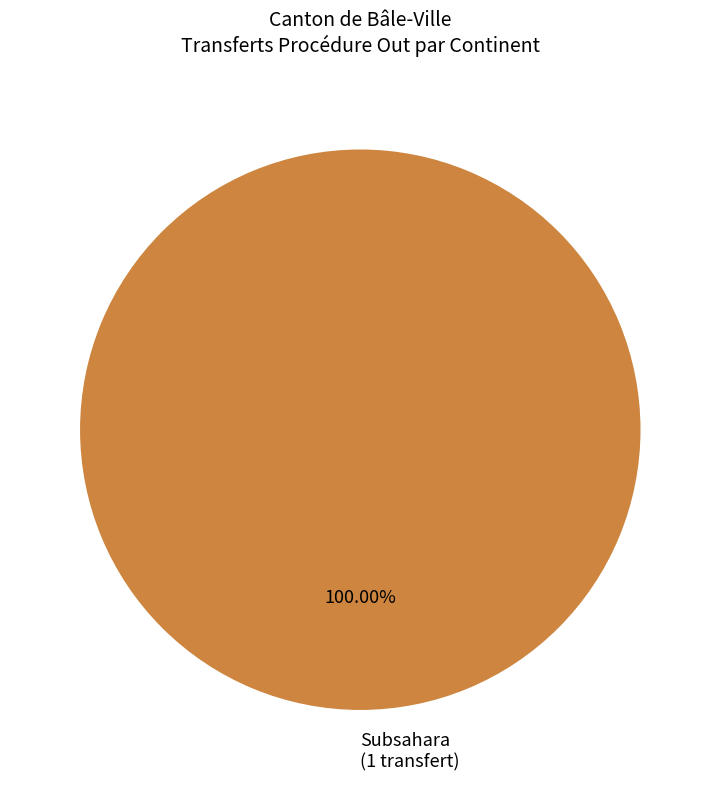

Rank the categories by value from lowest to highest.

Subsahara